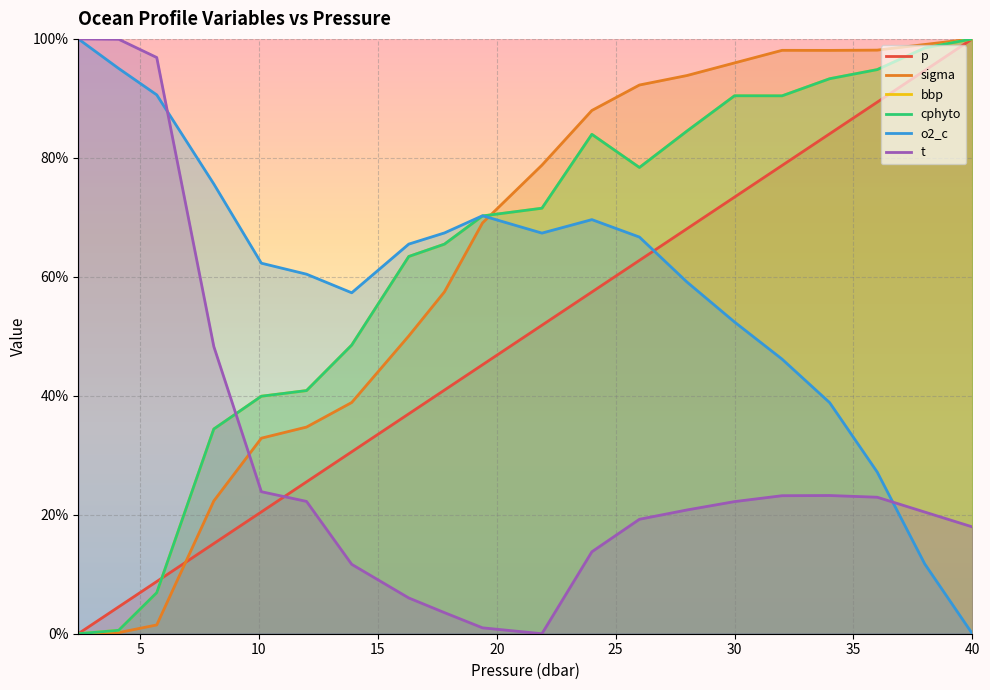

True or false: t has more than 0 points higher than both neighbors.

True